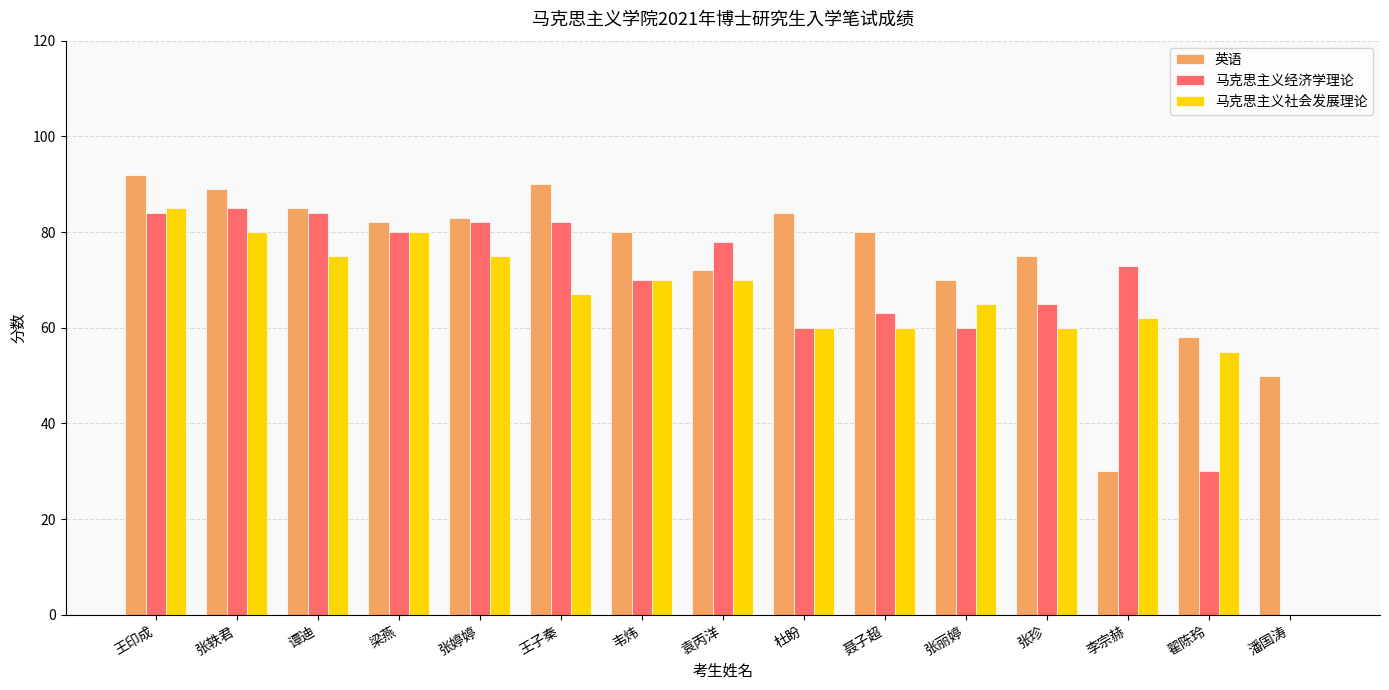

True or false: 英语 has a value of 104 at 翟陈玲.

False